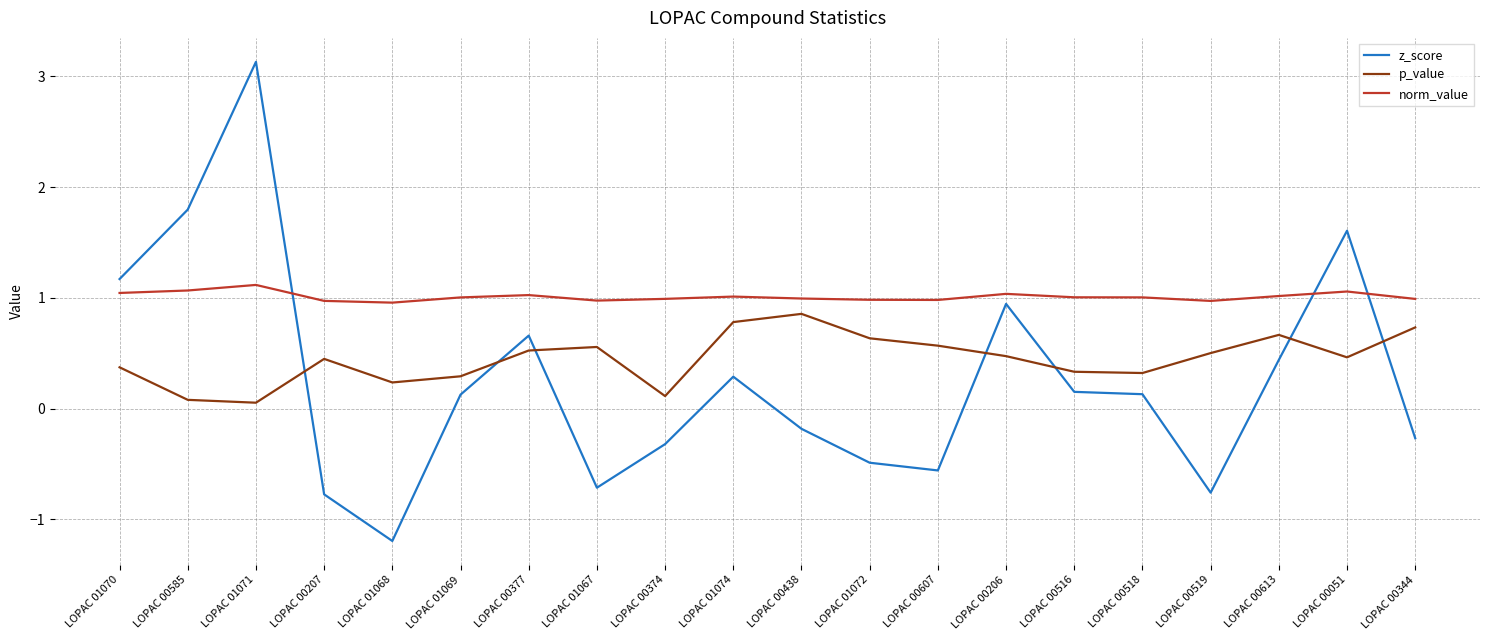

True or false: norm_value and p_value cross at least once.

False